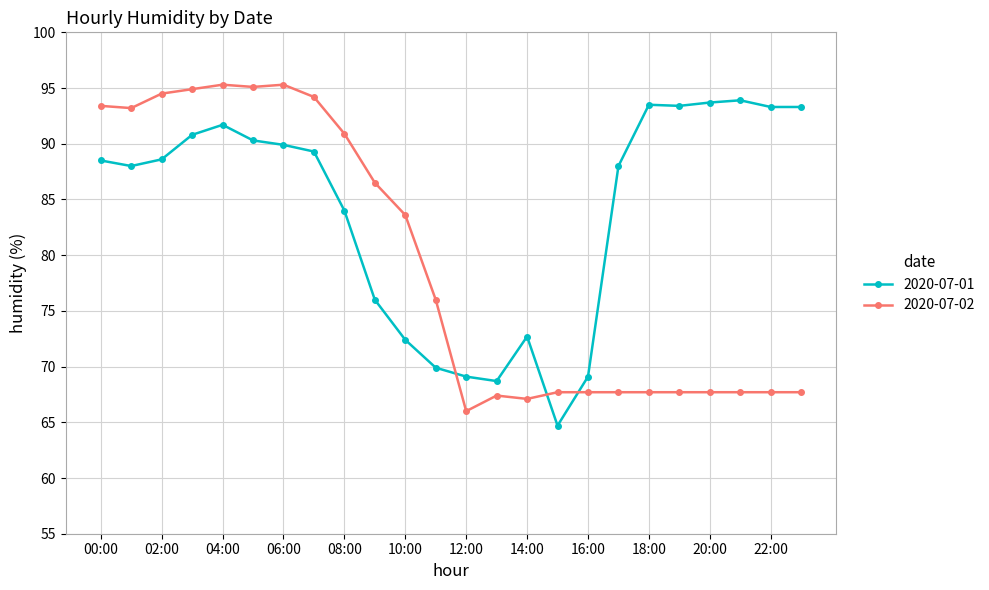

Which series has the largest total across all categories?

2020-07-01